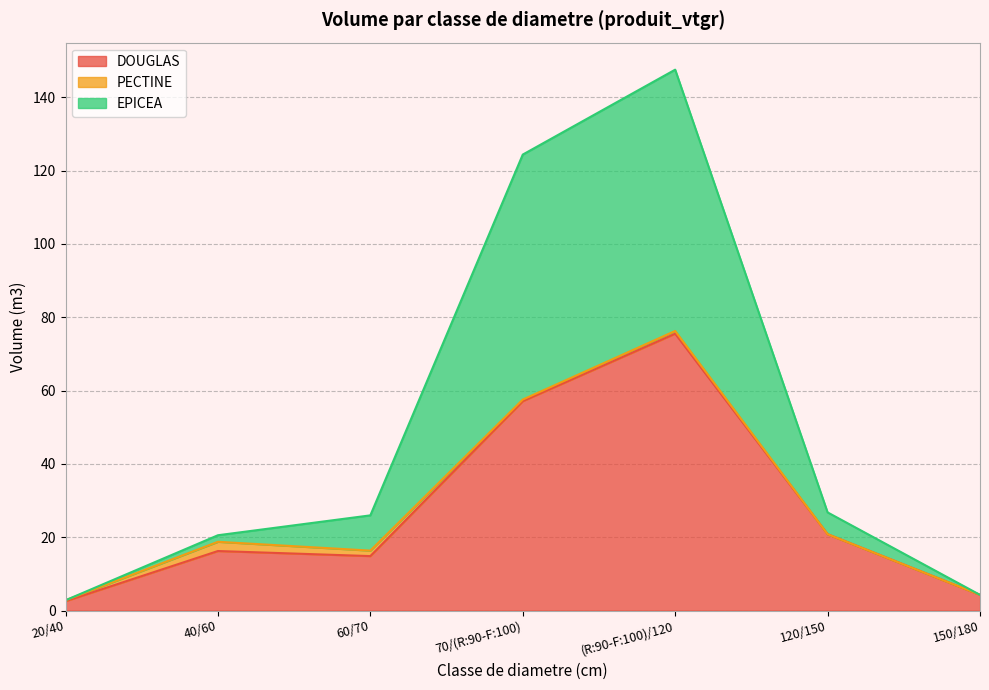

How many interior local peaks does the EPICEA series have?

1